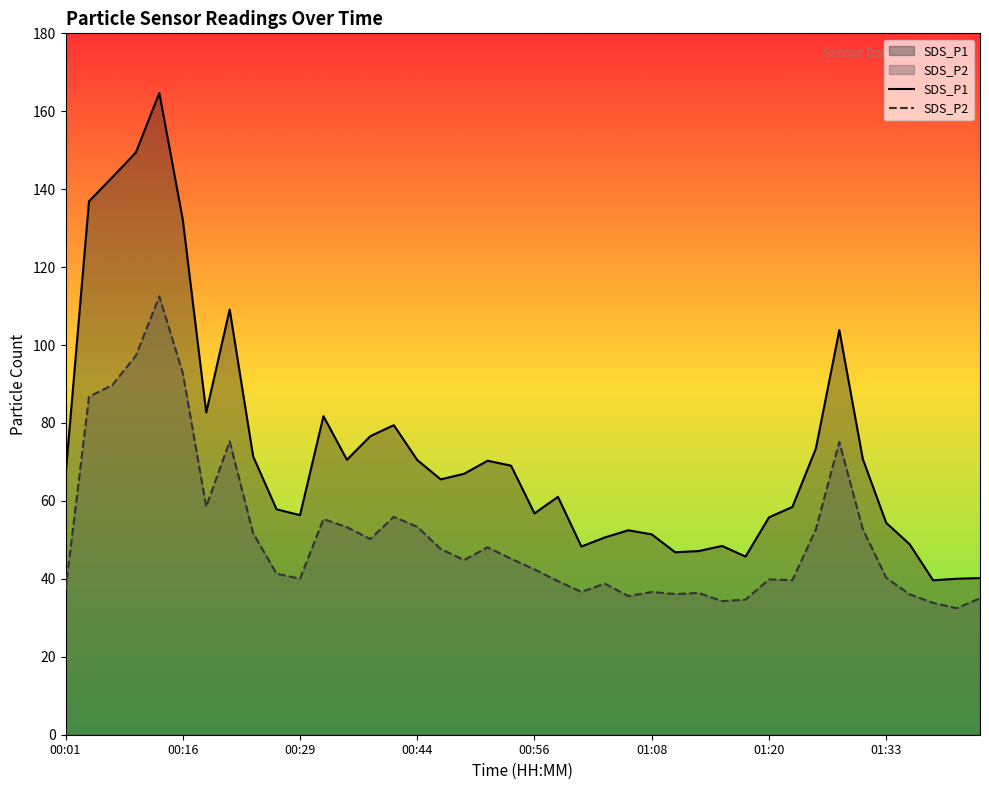

List the series in order of their overall mean, highest first.

SDS_P1, SDS_P2